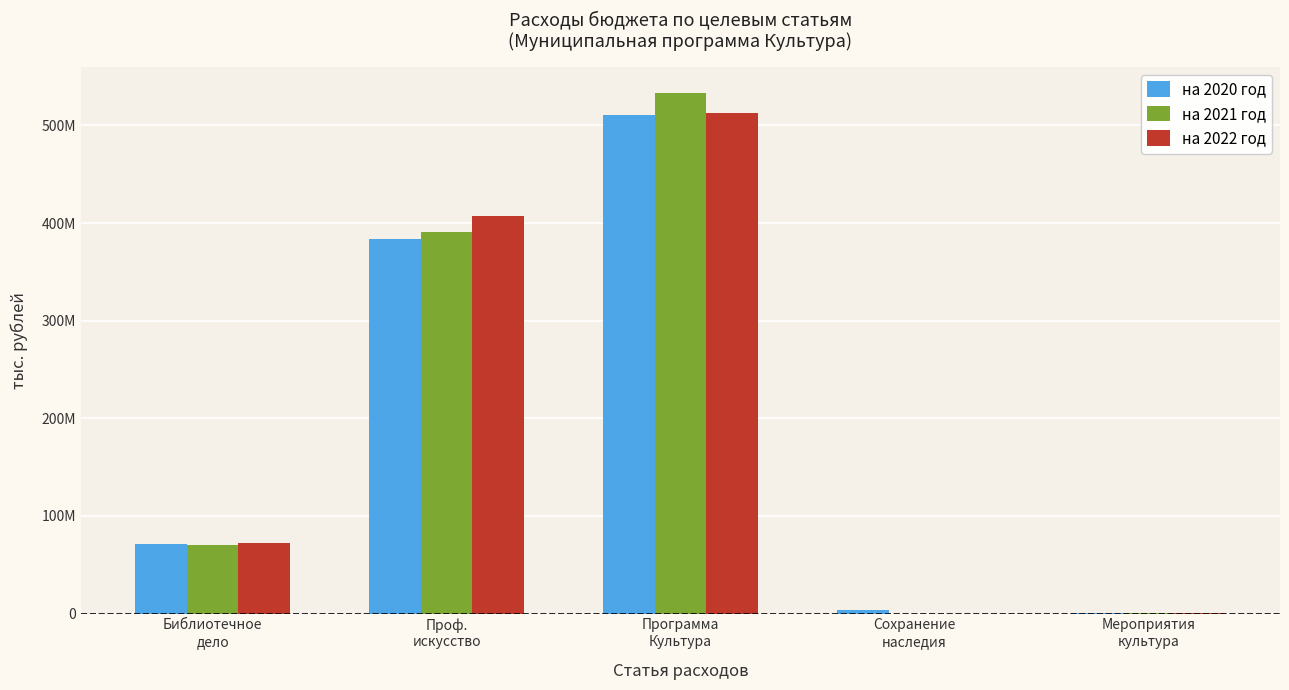

Which series has the widest spread of values?

на 2021 год